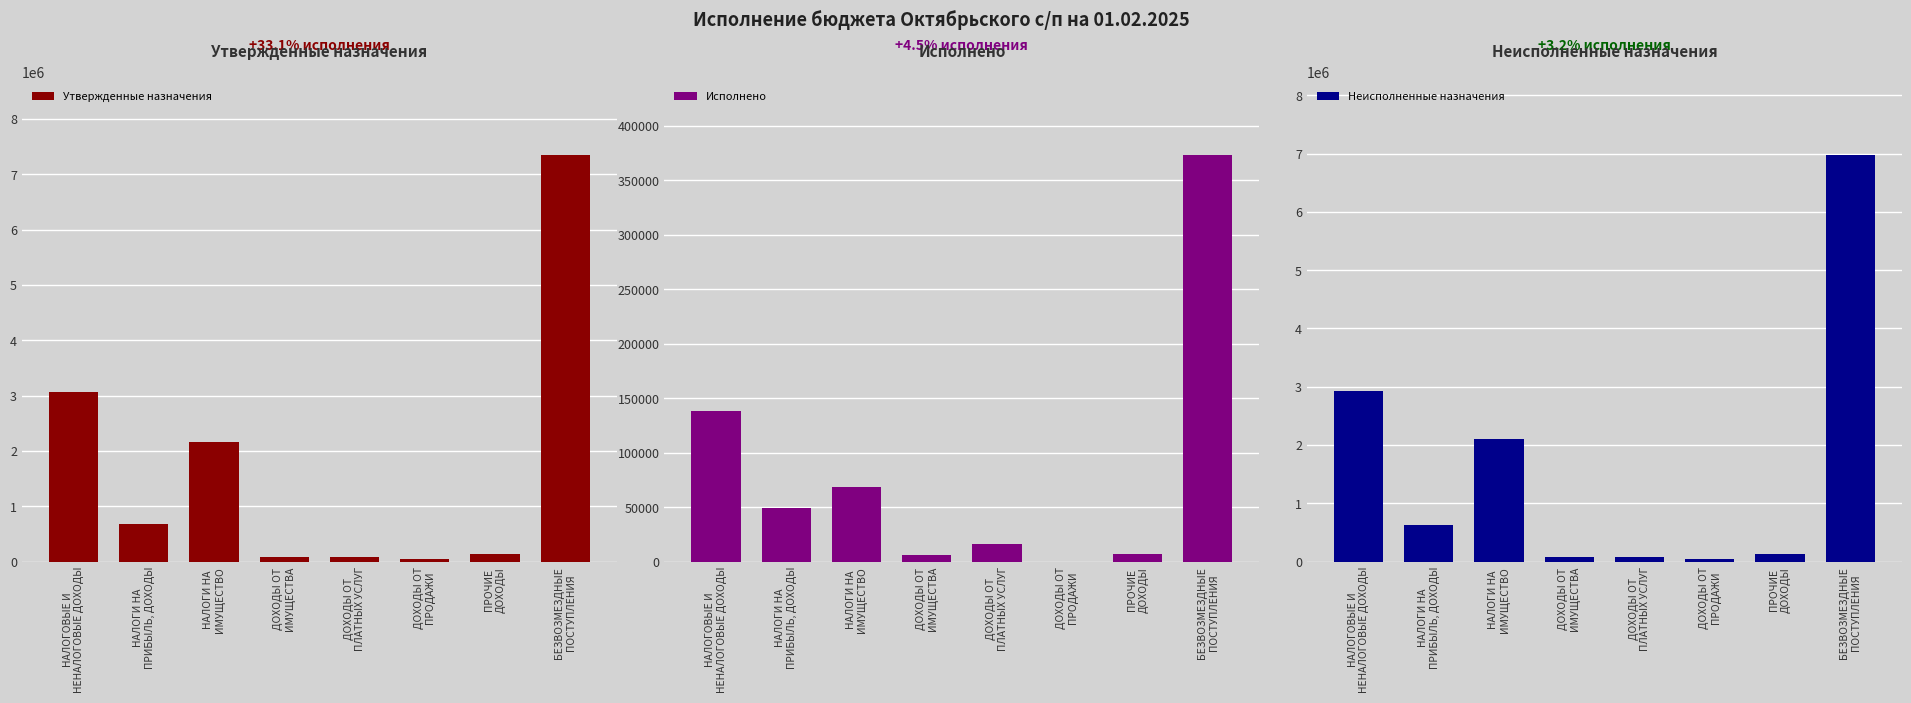

True or false: Неисполненные назначения has a value of 2935126.5 at НАЛОГОВЫЕ И
НЕНАЛОГОВЫЕ ДОХОДЫ.

True